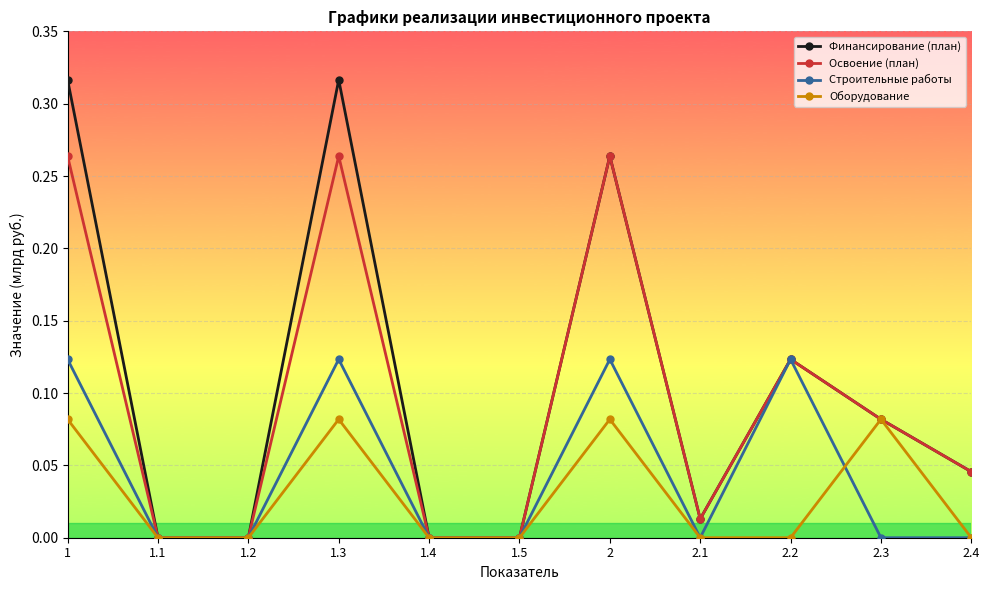

In Финансирование (план), how many points are higher than both neighbors (excluding endpoints)?

3